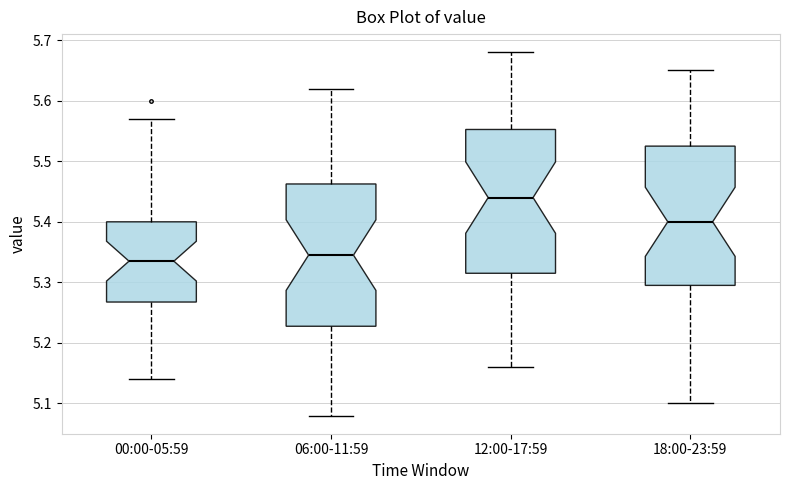

Reading left to right, transcribe this box plot: for each box, give where its median line is, the range the box spans, and where its two whiskers end, as read against the y-axis. The values are not printed on the chart, so give them approximately, as read against the axis.

00:00-05:59: median 5.34, box 5.27 to 5.40, whiskers 5.14 to 5.57
06:00-11:59: median 5.35, box 5.23 to 5.46, whiskers 5.08 to 5.62
12:00-17:59: median 5.44, box 5.32 to 5.55, whiskers 5.16 to 5.68
18:00-23:59: median 5.40, box 5.30 to 5.53, whiskers 5.10 to 5.65